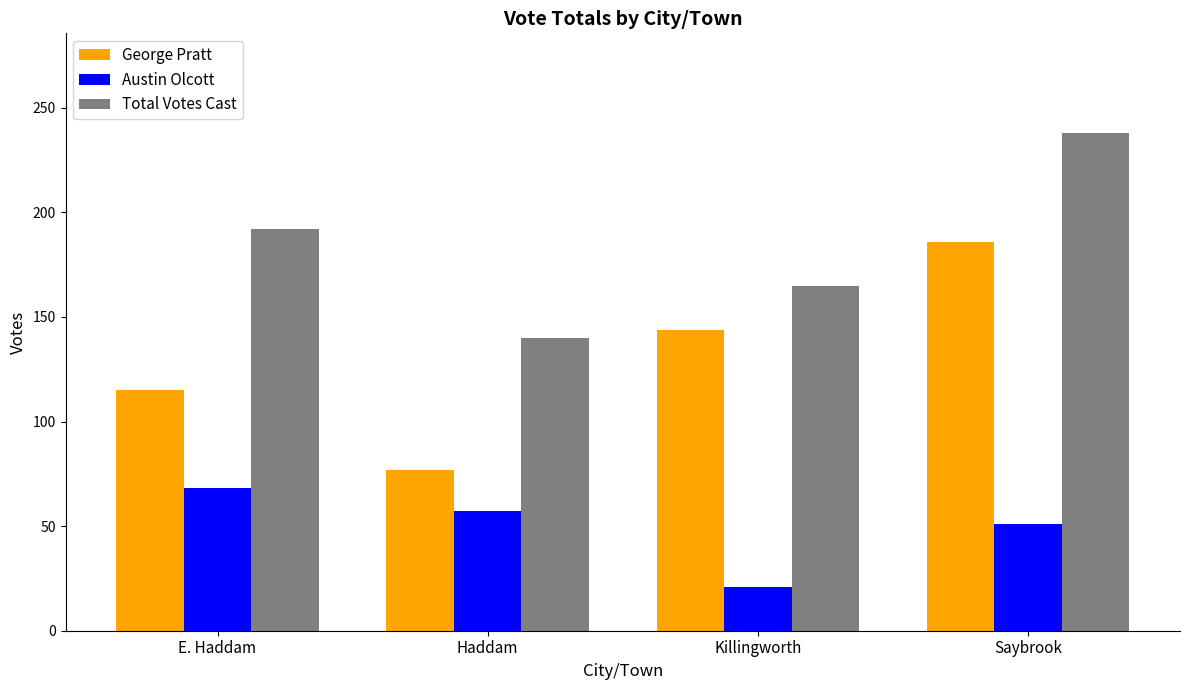

List the series in order of their peak value, highest first.

Total Votes Cast, George Pratt, Austin Olcott